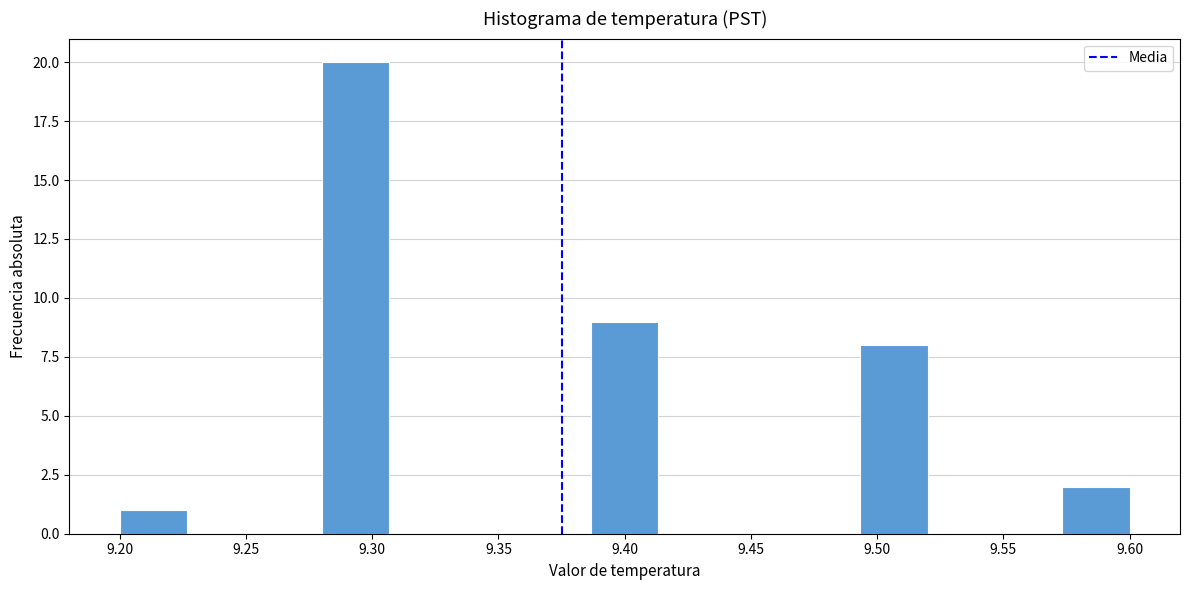

Which range on the x-axis has the tallest bar?

9.280 to 9.305